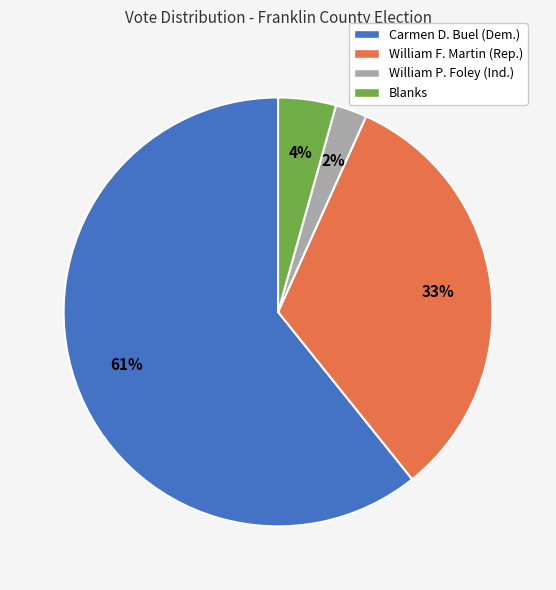

Which category has the biggest portion of the pie?

Carmen D. Buel (Dem.)